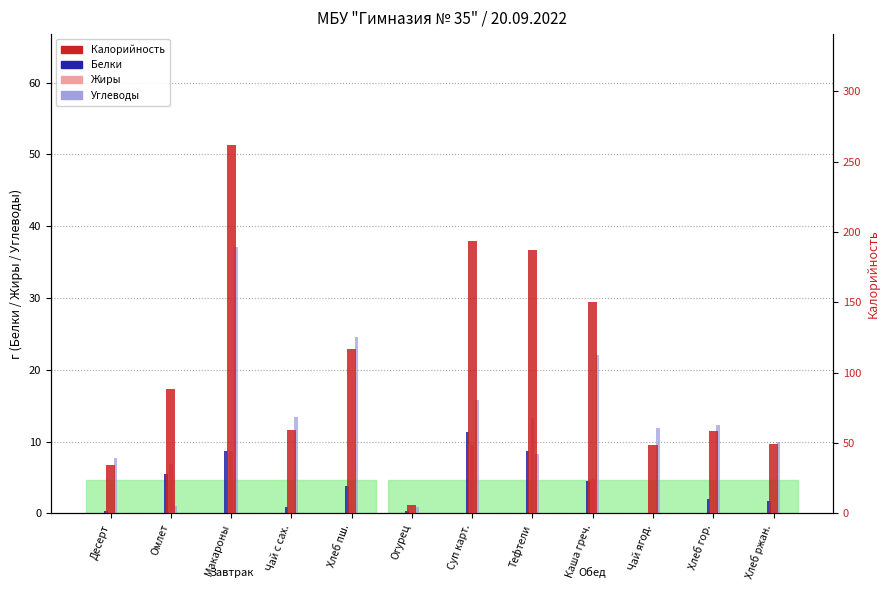

At which category does the chart reach its peak across all series?

Макароны